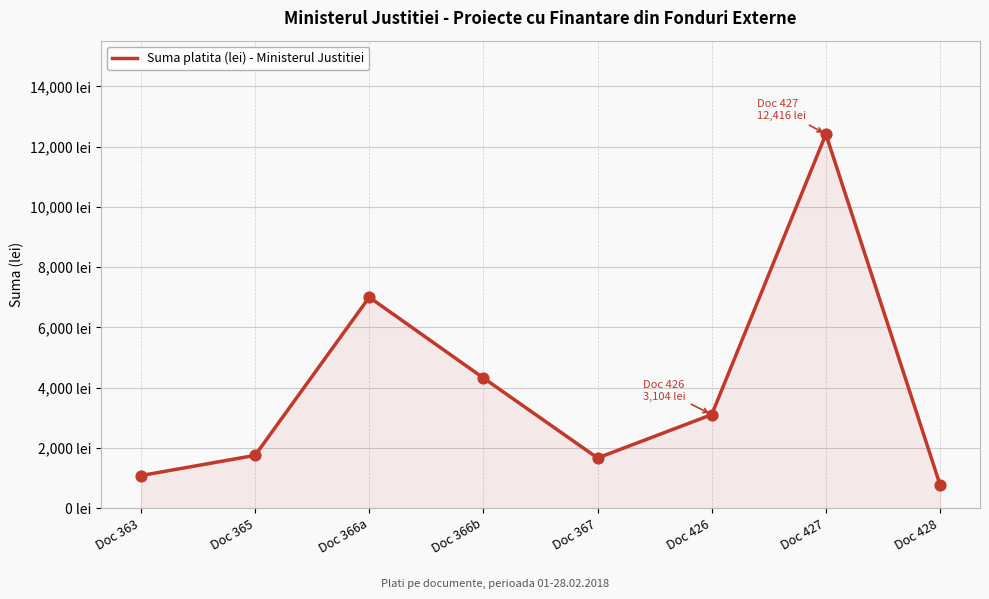

What is the change in value from Doc 366b to Doc 367?

-2657.1